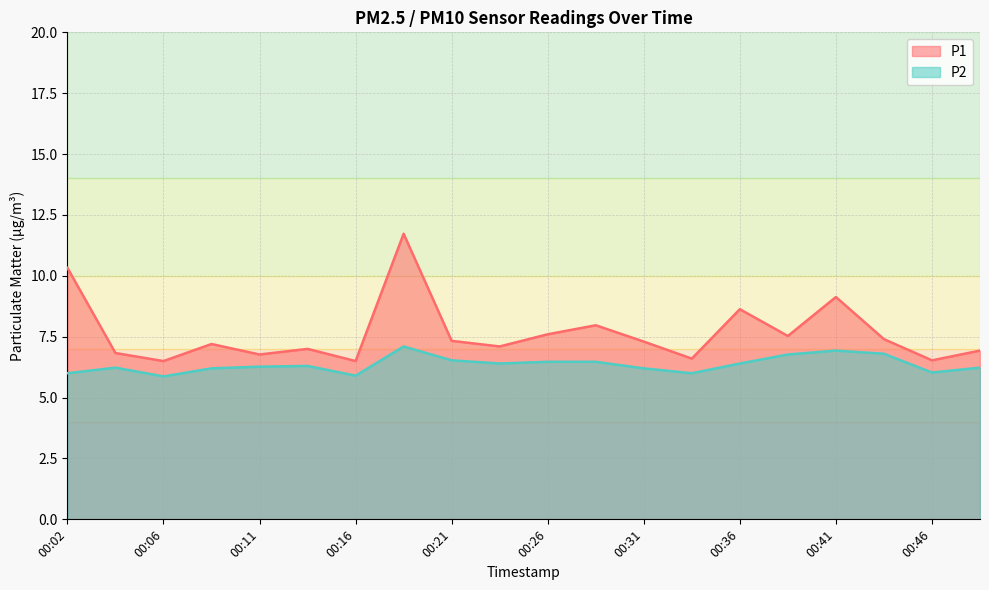

How many values in the P1 series are below 7?

7